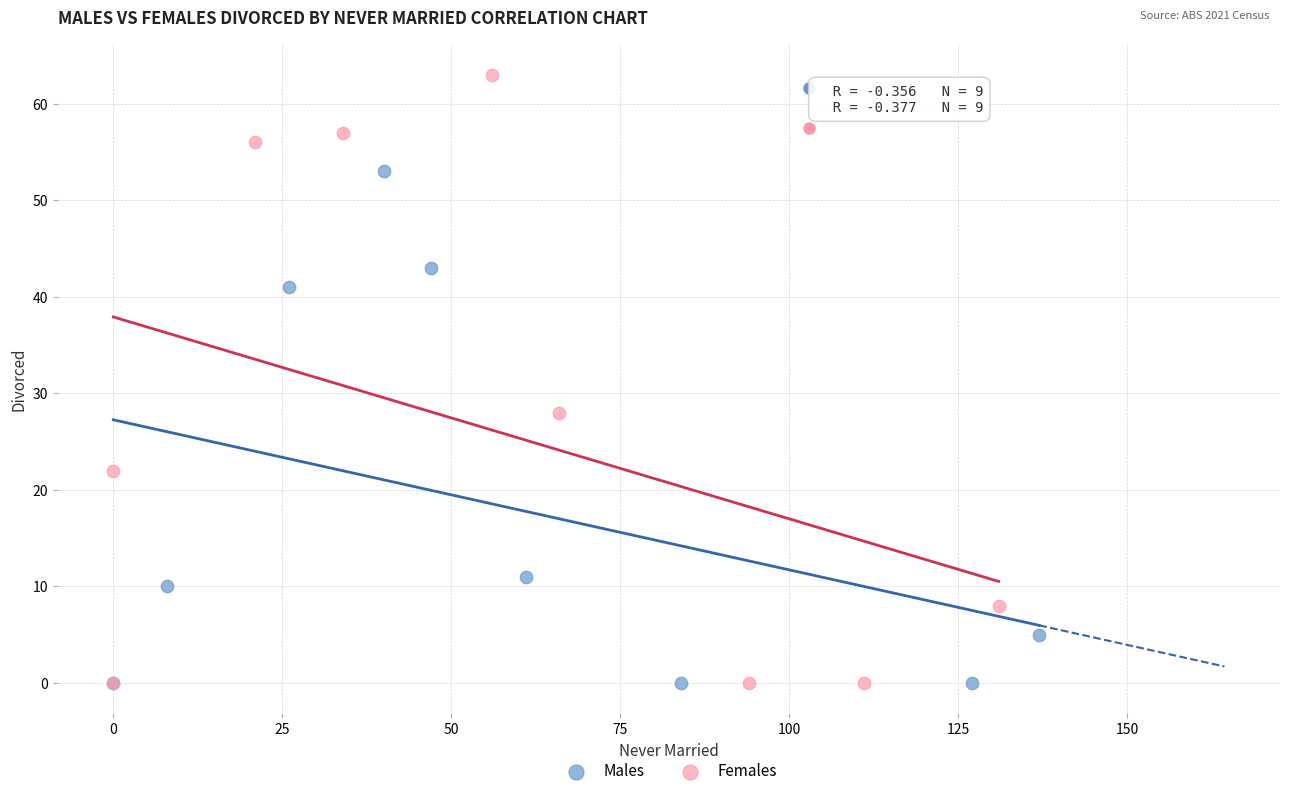

Which series reaches the maximum Y coordinate?

Females